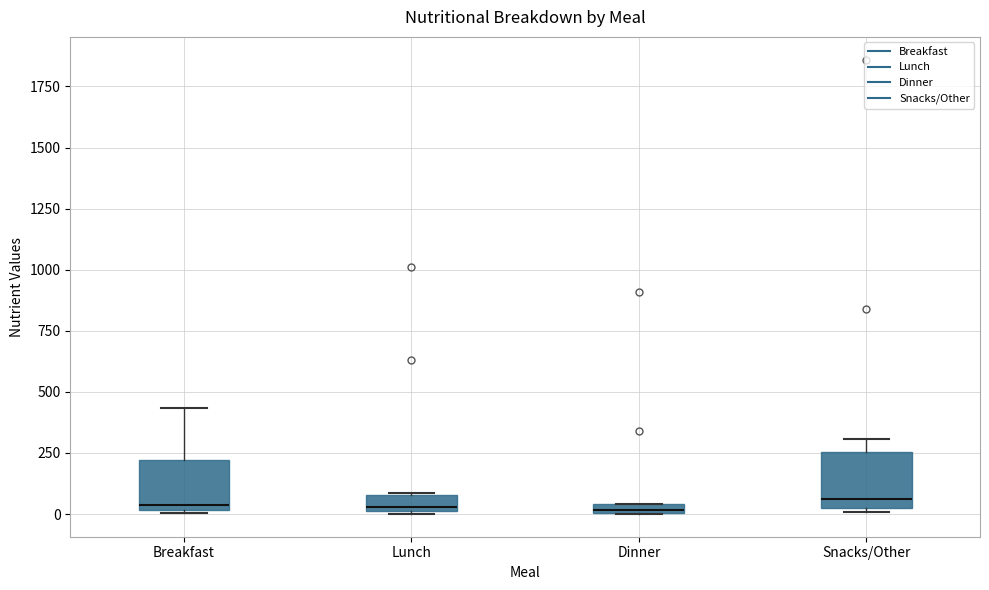

Where is the lower edge of the box for Lunch on the y-axis? The values are not printed on the chart, so give them approximately, as read against the axis.

0